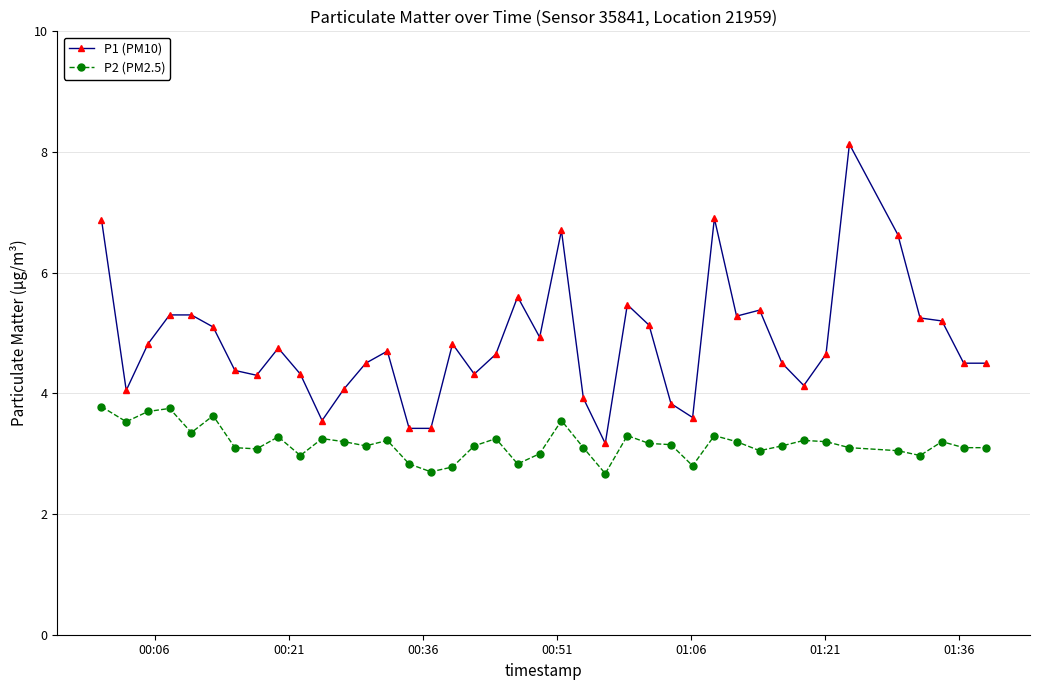

Which series has the largest total across all categories?

P1 (PM10)